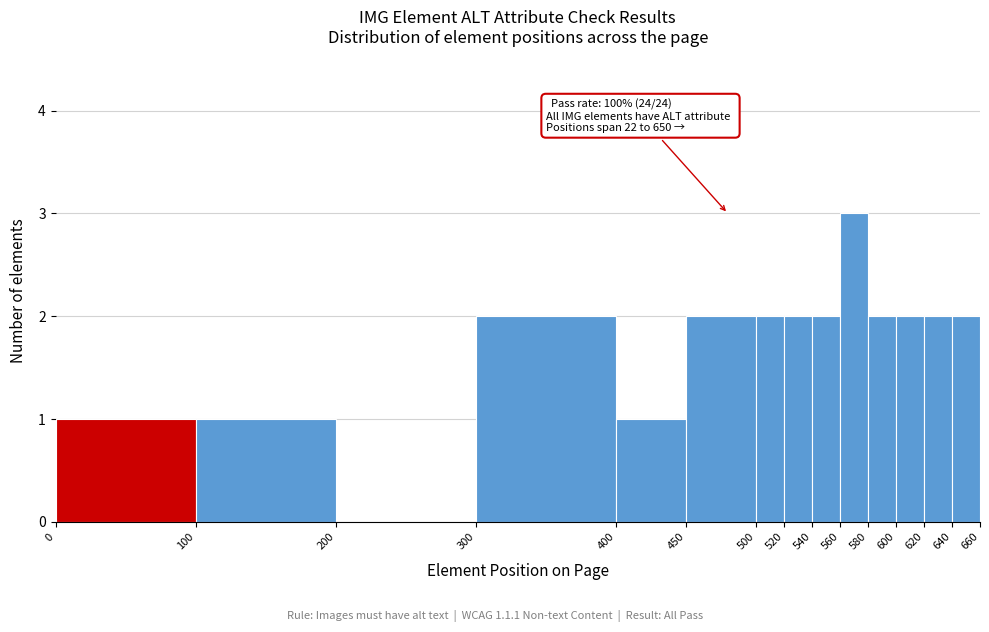

Which range on the x-axis has the tallest bar?

560 to 580